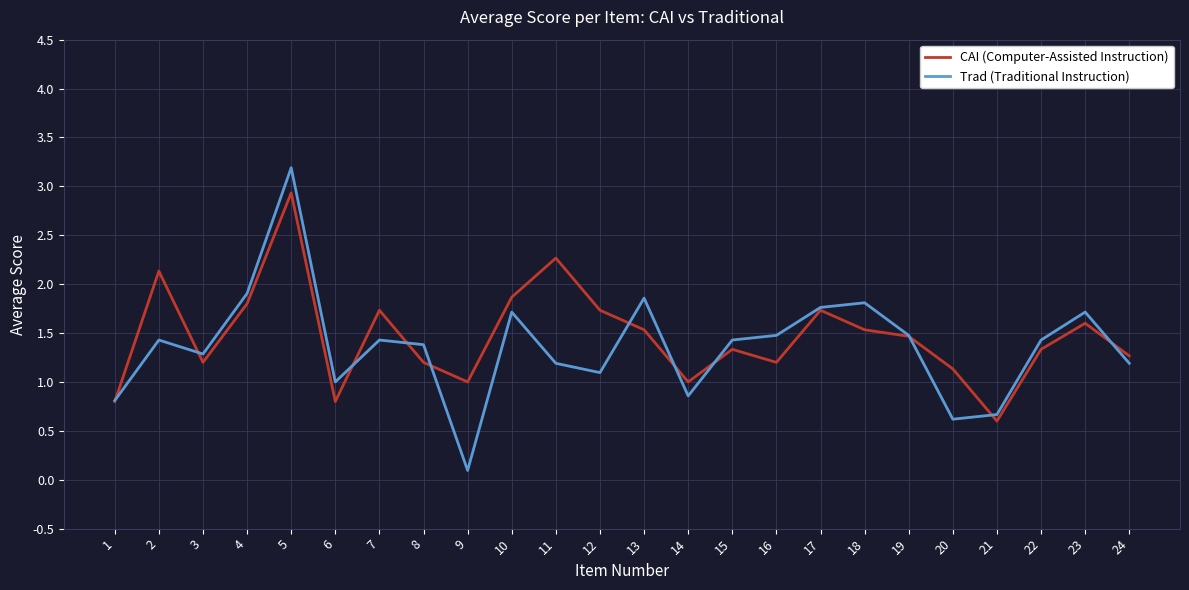

Reading left to right, transcribe all the data shown in this chart.

CAI (Computer-Assisted Instruction): 1=0.8	2=2.1	3=1.2	4=1.8	5=2.9	6=0.8	7=1.7	8=1.2	9=1.0	10=1.9	11=2.3	12=1.7	13=1.5	14=1.0	15=1.3	16=1.2	17=1.7	18=1.5	19=1.5	20=1.1	21=0.6	22=1.3	23=1.6	24=1.3
Trad (Traditional Instruction): 1=0.8	2=1.4	3=1.3	4=1.9	5=3.2	6=1.0	7=1.4	8=1.4	9=0.1	10=1.7	11=1.2	12=1.1	13=1.9	14=0.9	15=1.4	16=1.5	17=1.8	18=1.8	19=1.5	20=0.6	21=0.7	22=1.4	23=1.7	24=1.2